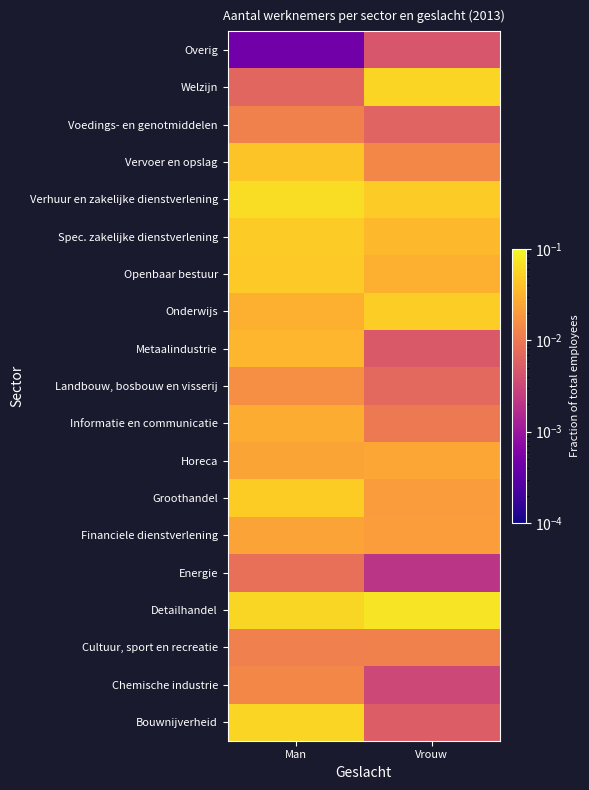

Which series has the largest range (max minus min)?

Bouwnijverheid